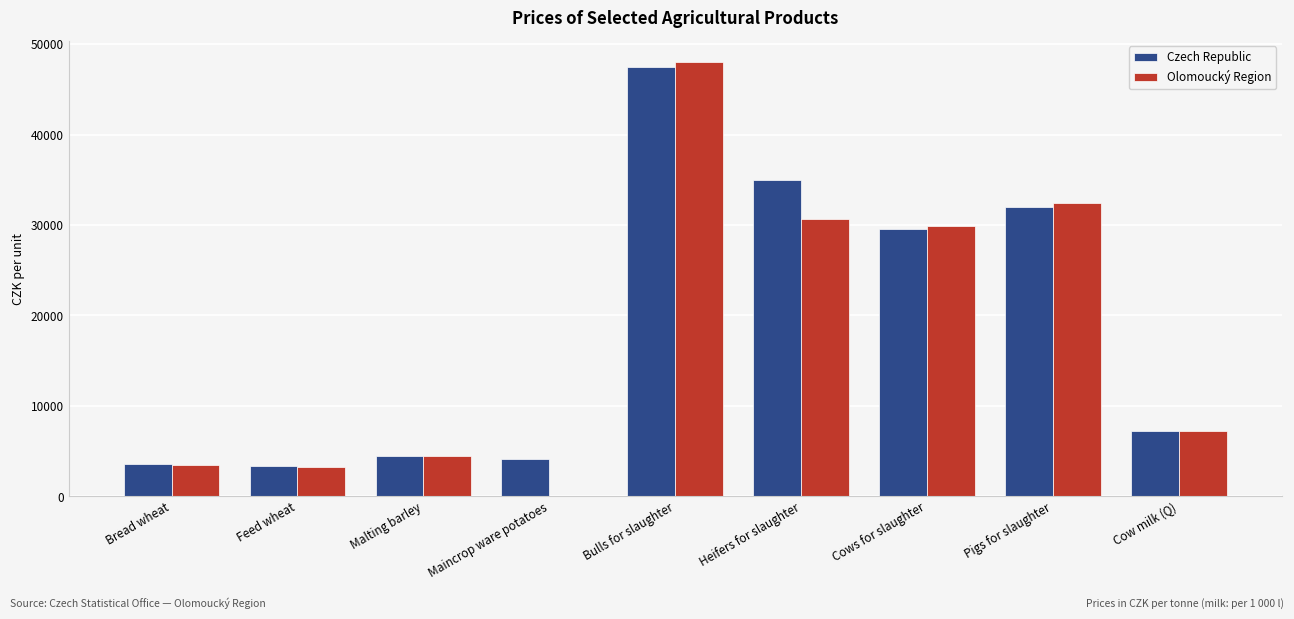

List the series in order of their peak value, highest first.

Olomoucký Region, Czech Republic